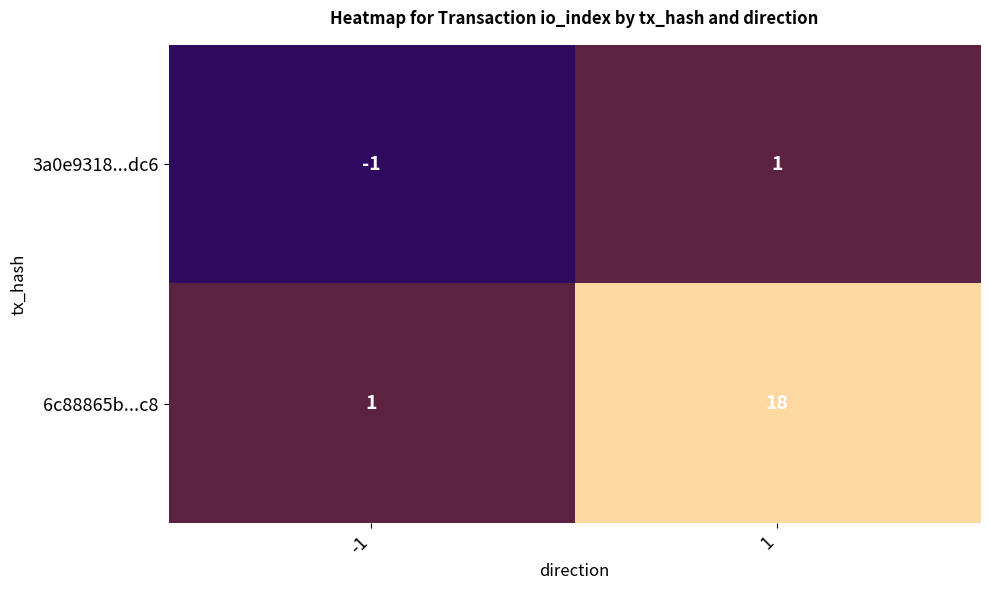

What is the sum of all 6c88865b...c8 values?

19